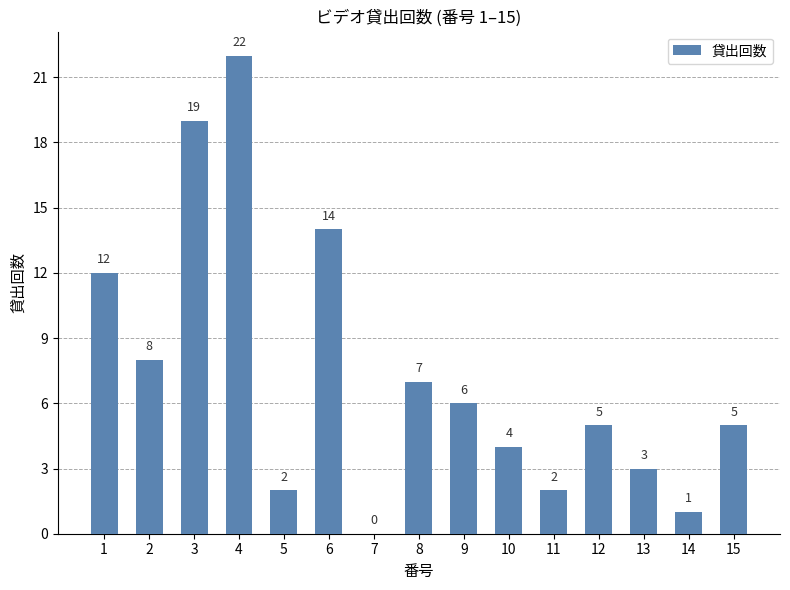

Which category has the highest value across all series?

4